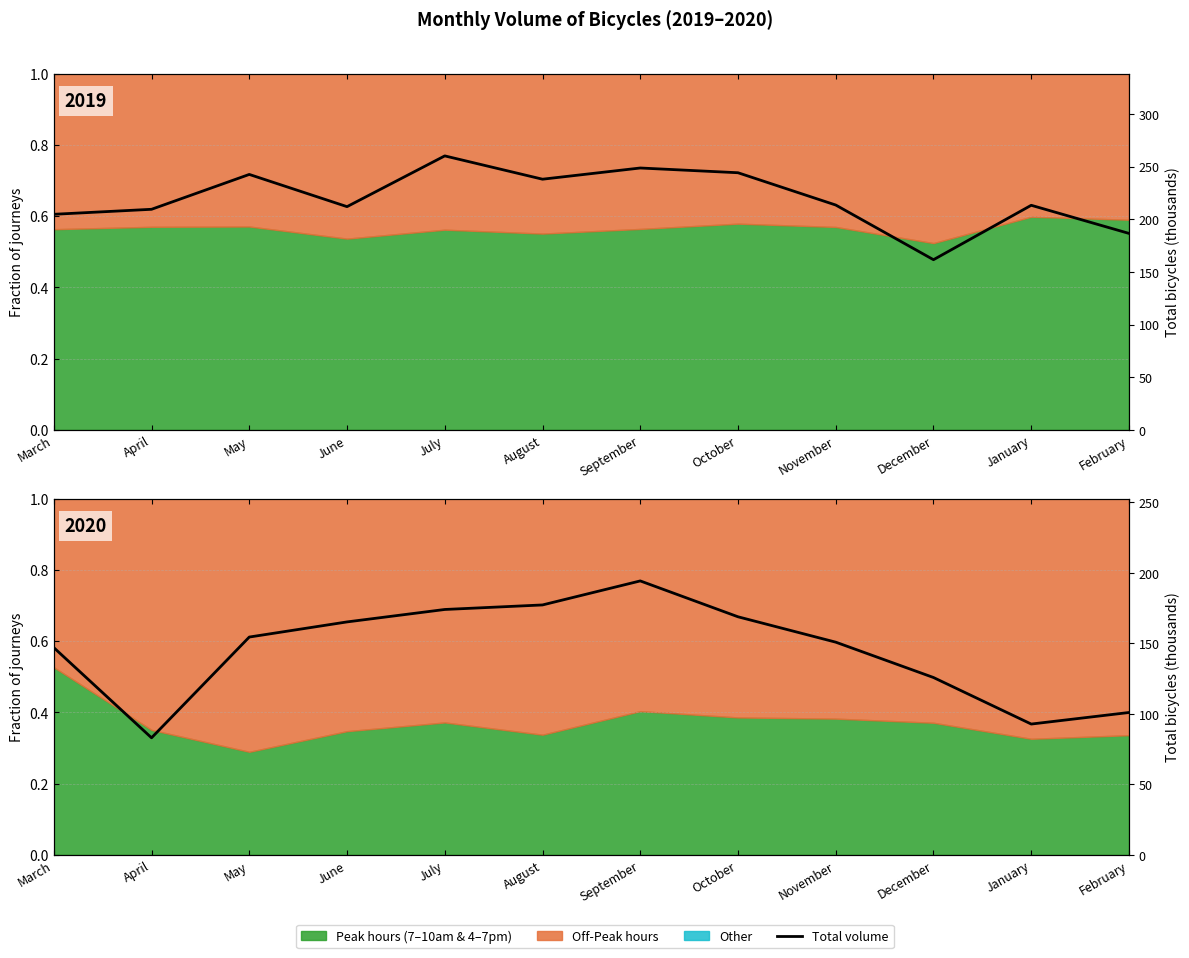

The chart shows a value of 62.3 at January. True or false?

False